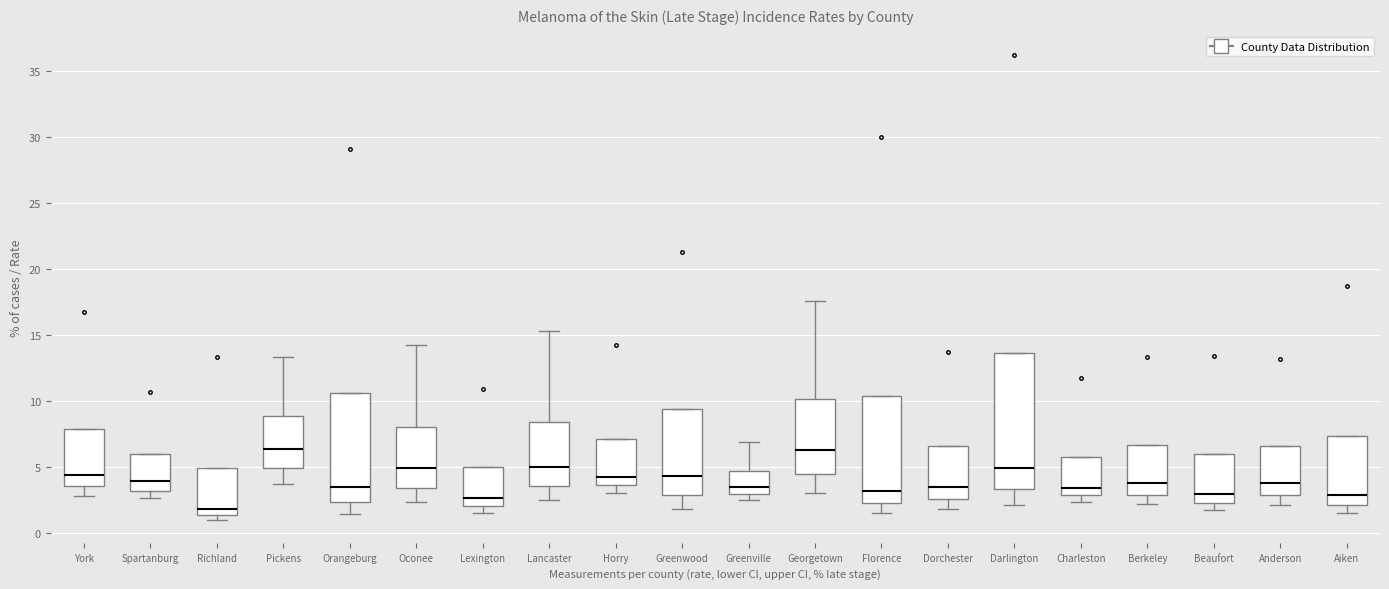

Which box's median line is the lowest?

Richland